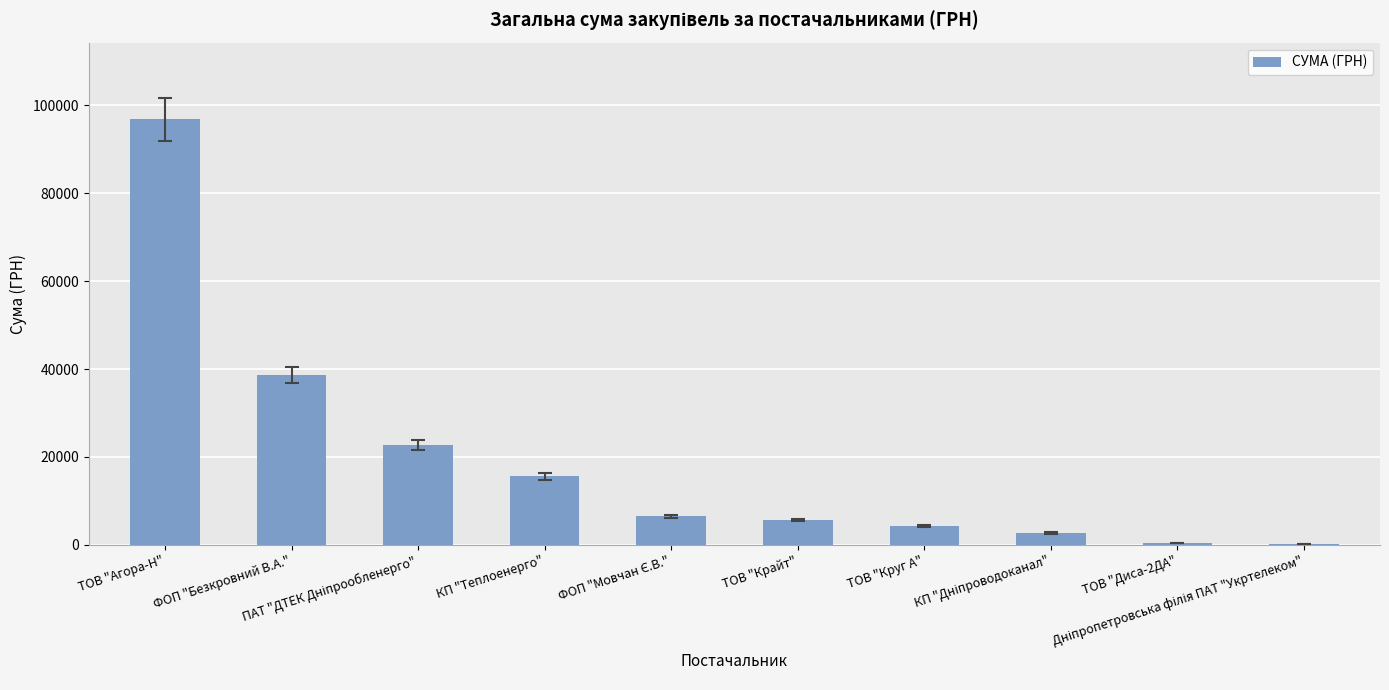

How many data points does each series have?

10